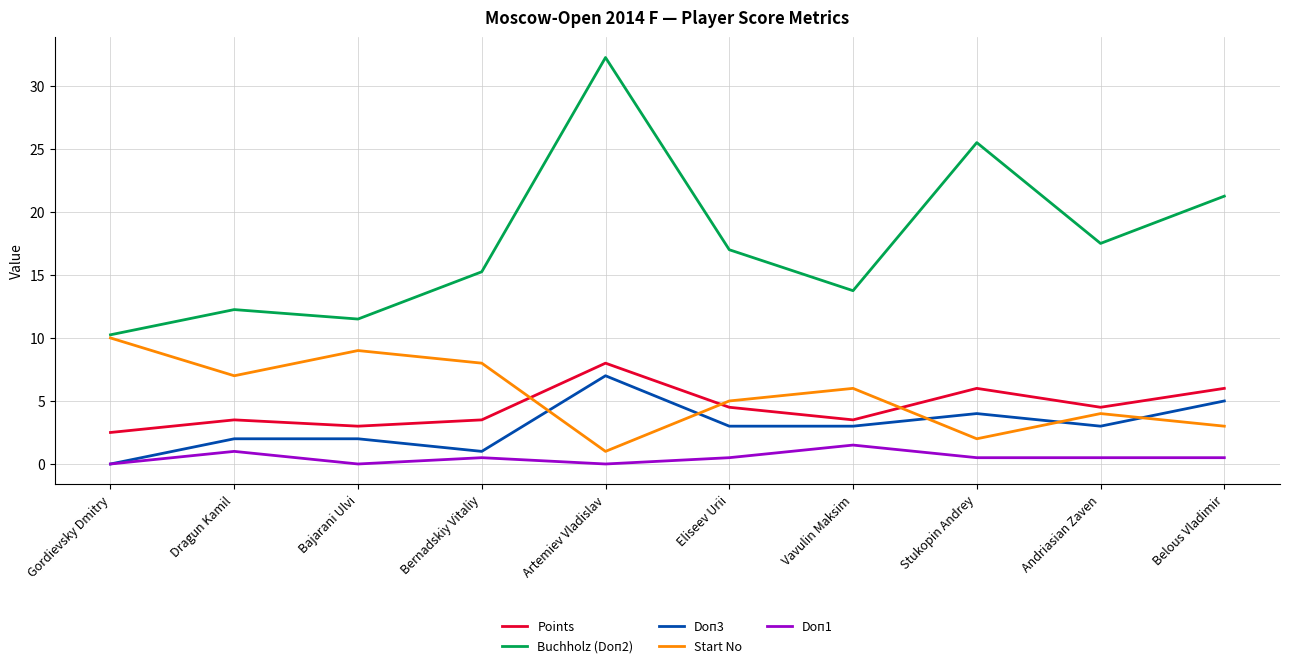

What is the minimum value for Points?

2.5